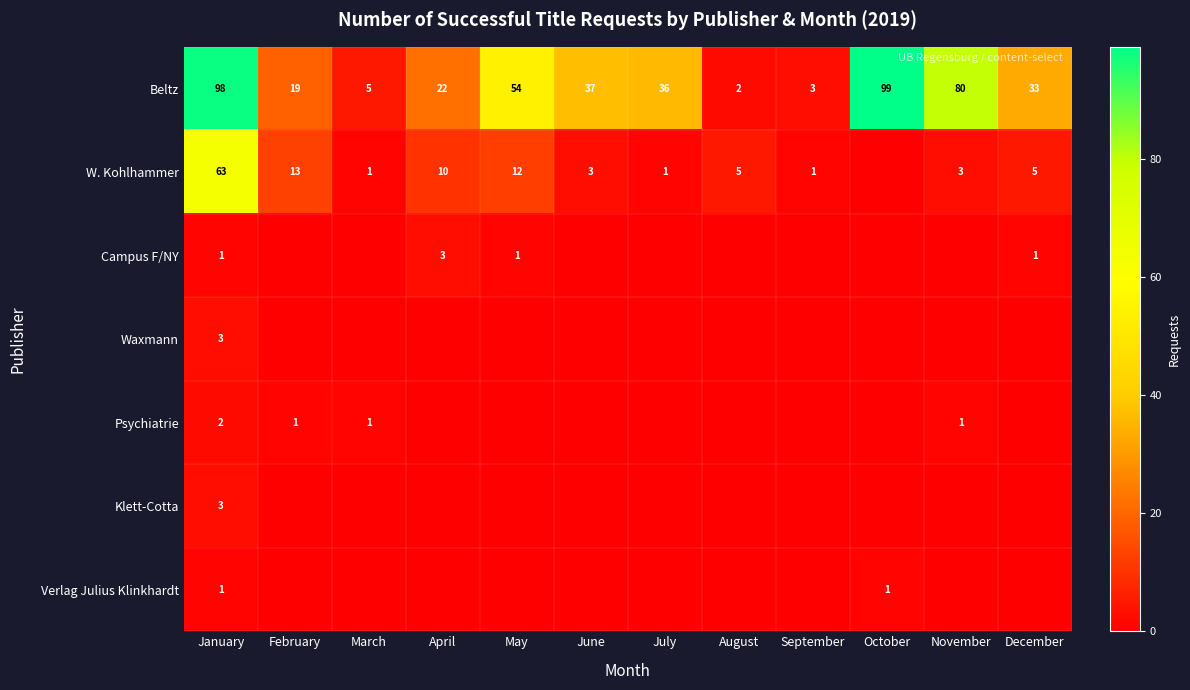

Rank the categories by Beltz value from highest to lowest.

October, January, November, May, June, July, December, April, February, March, September, August